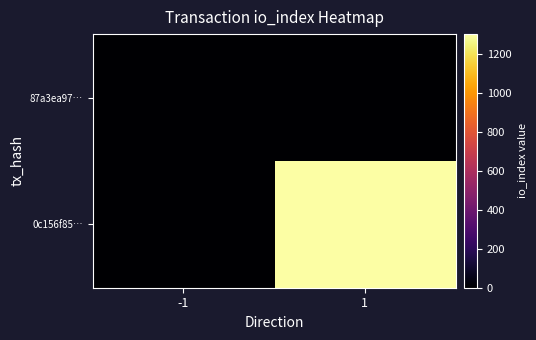

At 1, list the series in order from smallest to largest.

87a3ea97…, 0c156f85…